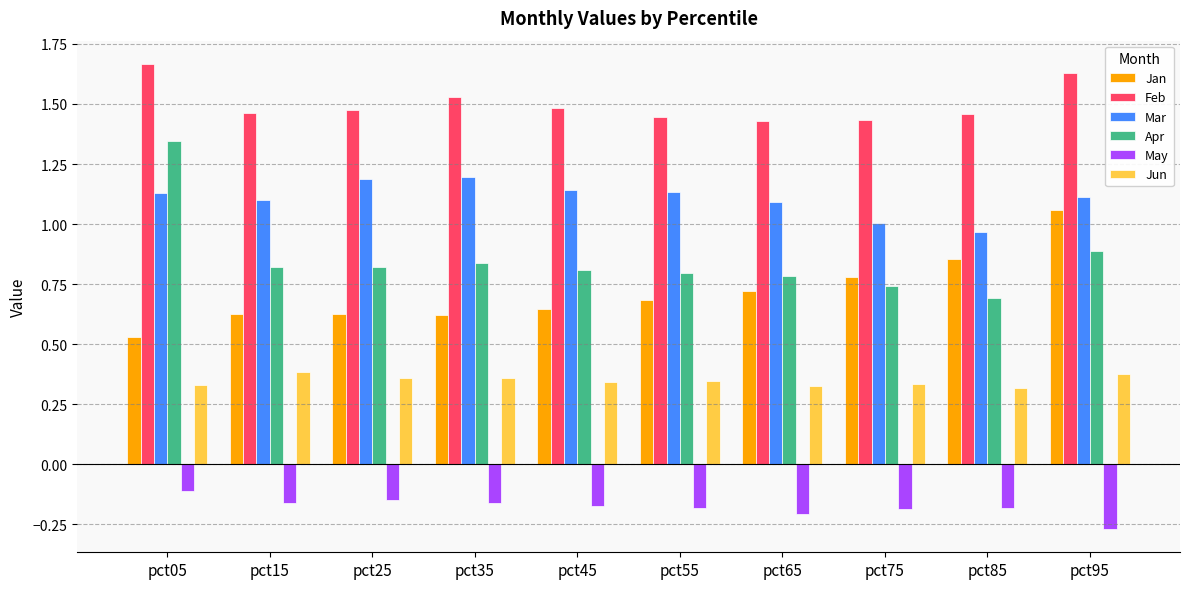

True or false: Mar has a value of 1.9 at pct55.

False